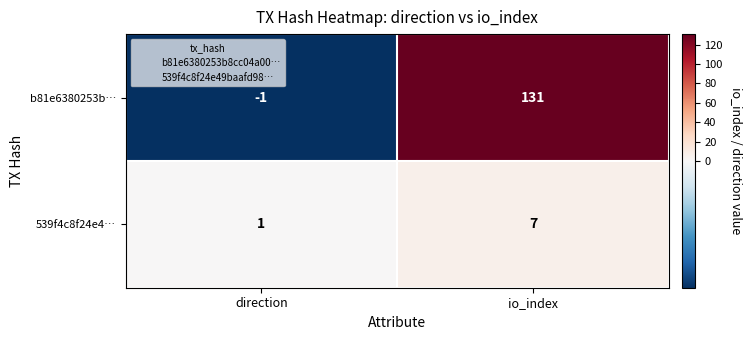

At which category is the sum across all series the highest?

io_index